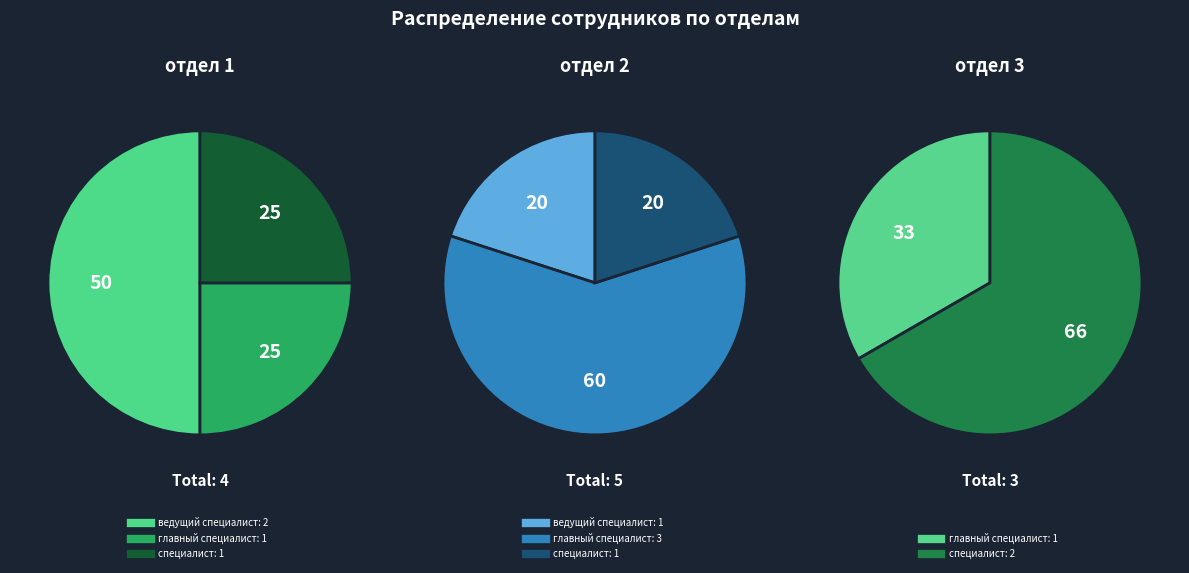

Approximately how many times larger is the value at отдел 3 compared to отдел 1?

0.8